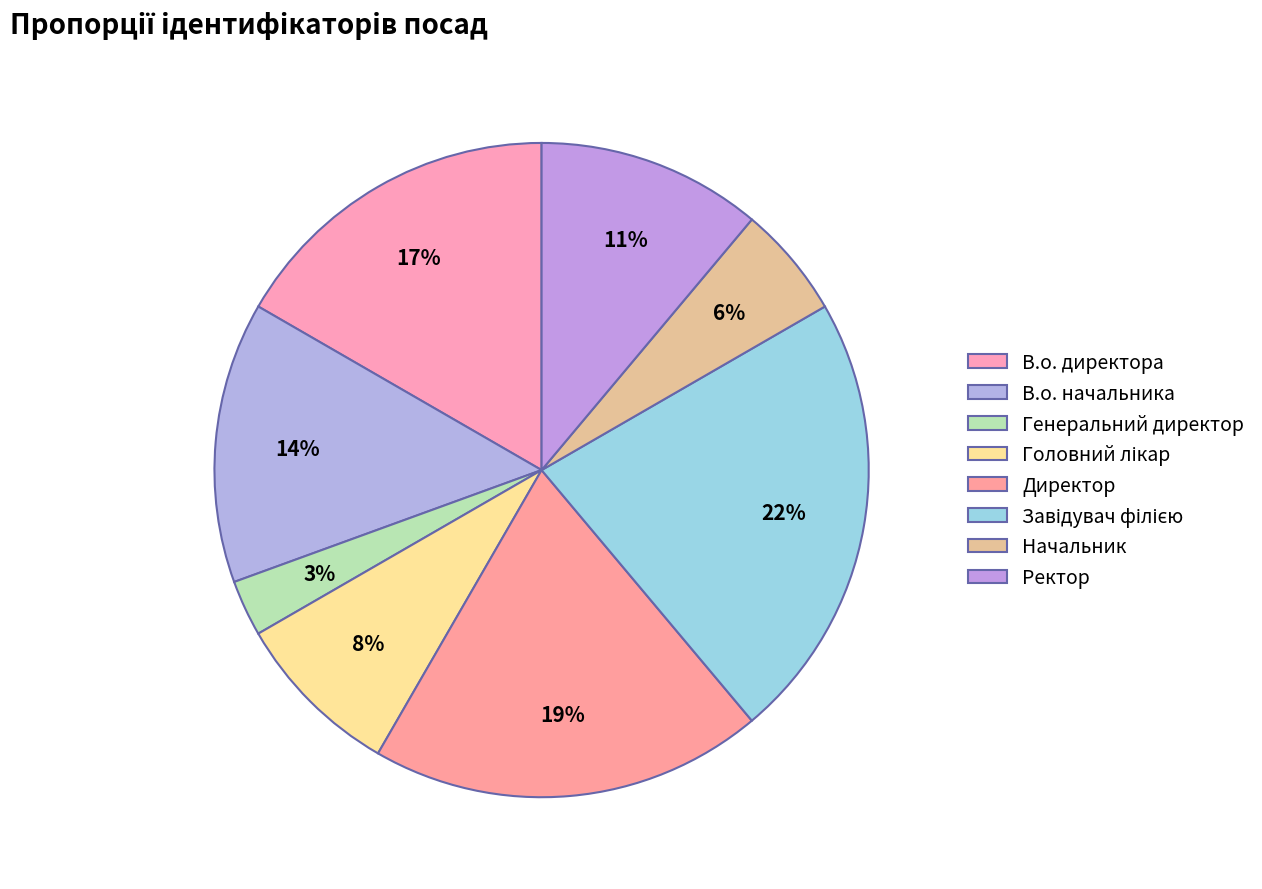

To the nearest percent, what is the difference between the largest and smallest slice percentages?

19%